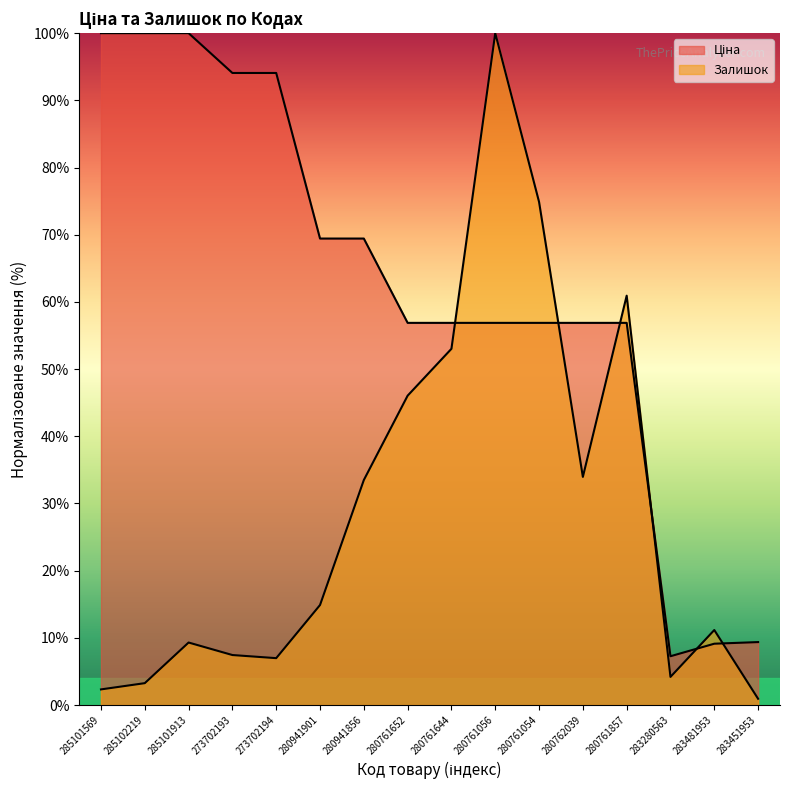

Is it true that Ціна equals 35.5 at 285102219?

False